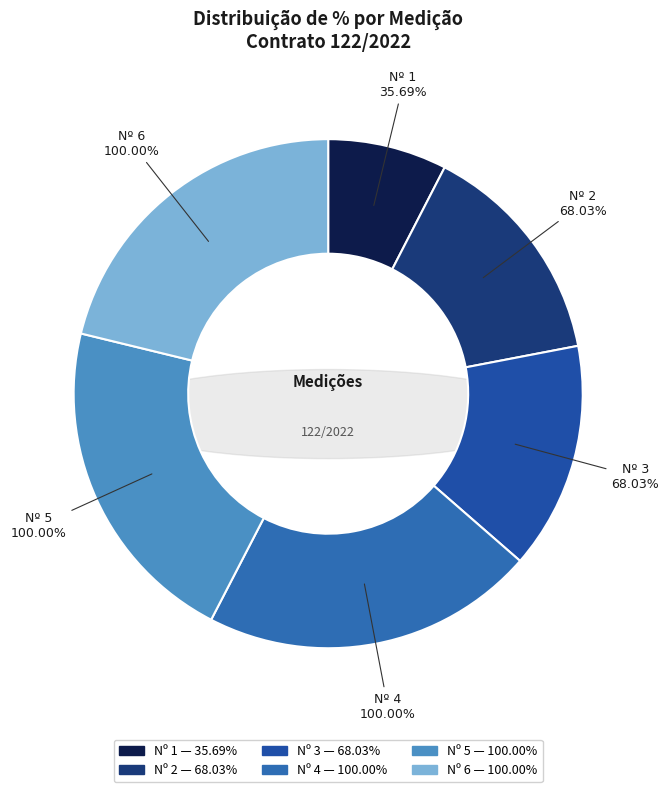

To the nearest percent, what portion does 5 represent?

21%